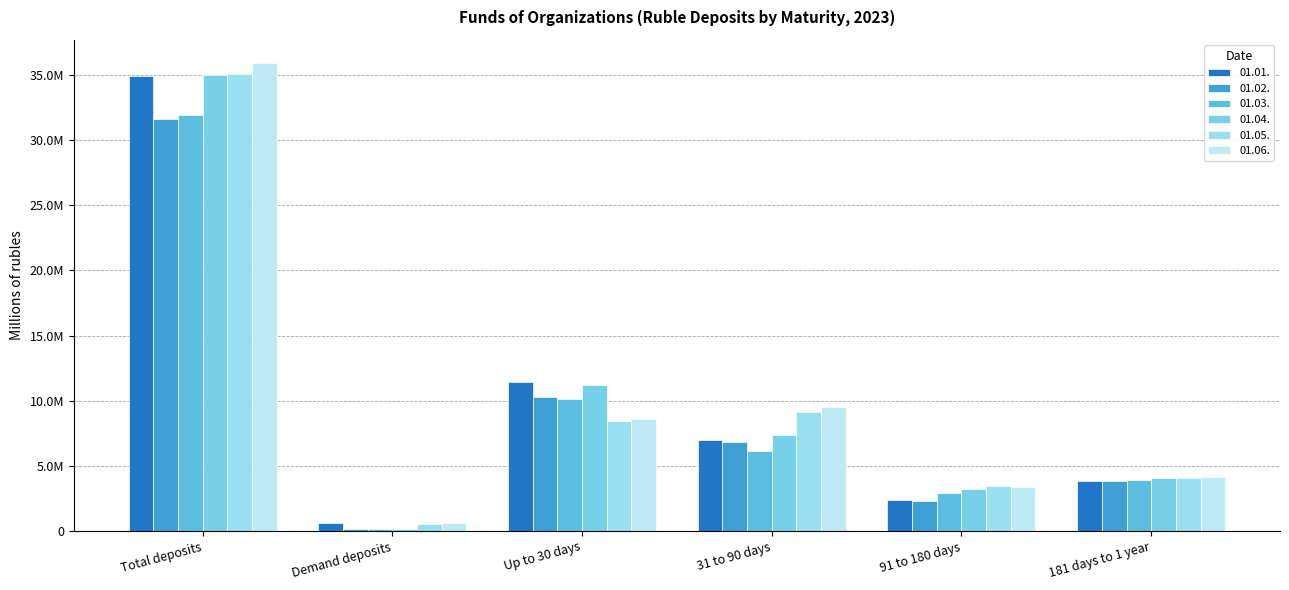

True or false: 01.02. has a value of 31655815.5 at Total deposits.

True